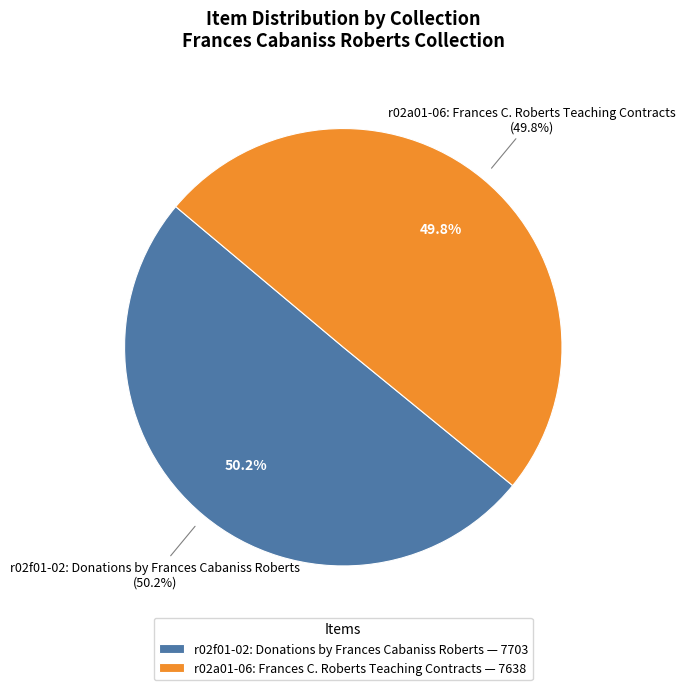

What percentage is the r02a01-06: Frances C. Roberts Teaching Contracts slice, to the nearest percent?

50%